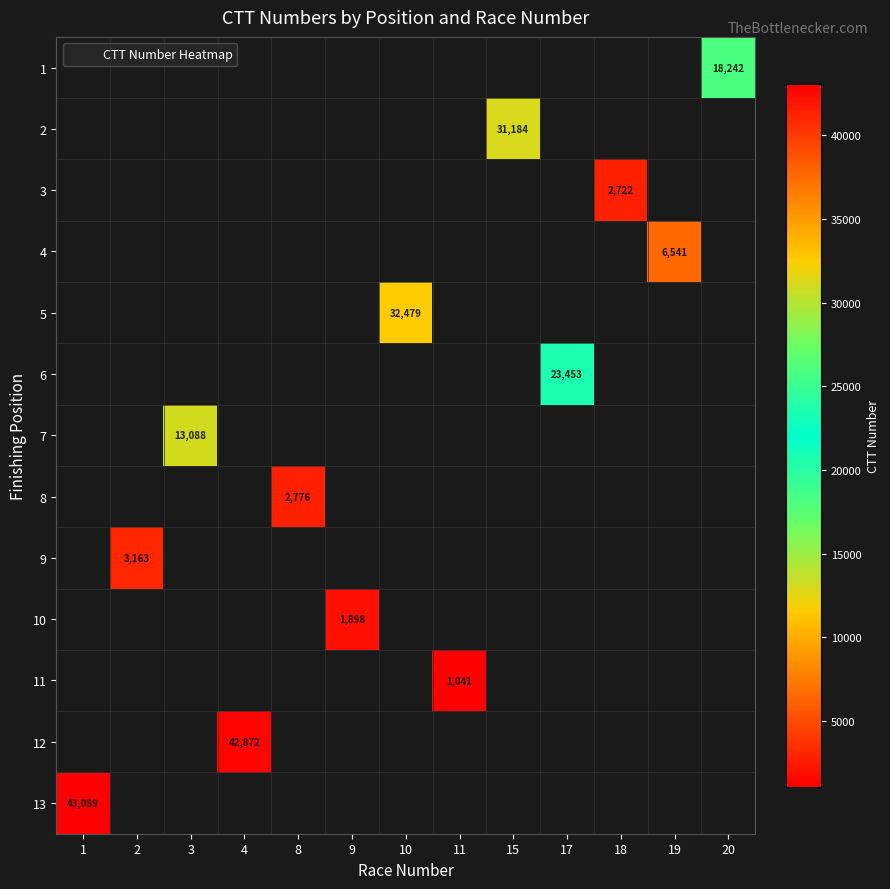

Count the number of data series in this chart.

13